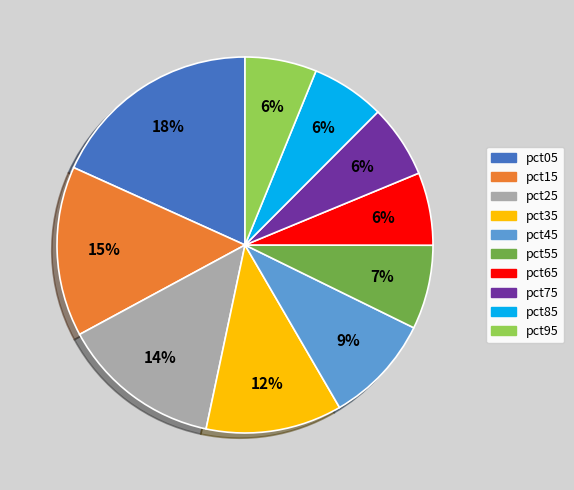

Is the sum of pct35 and pct85 greater than half?

No